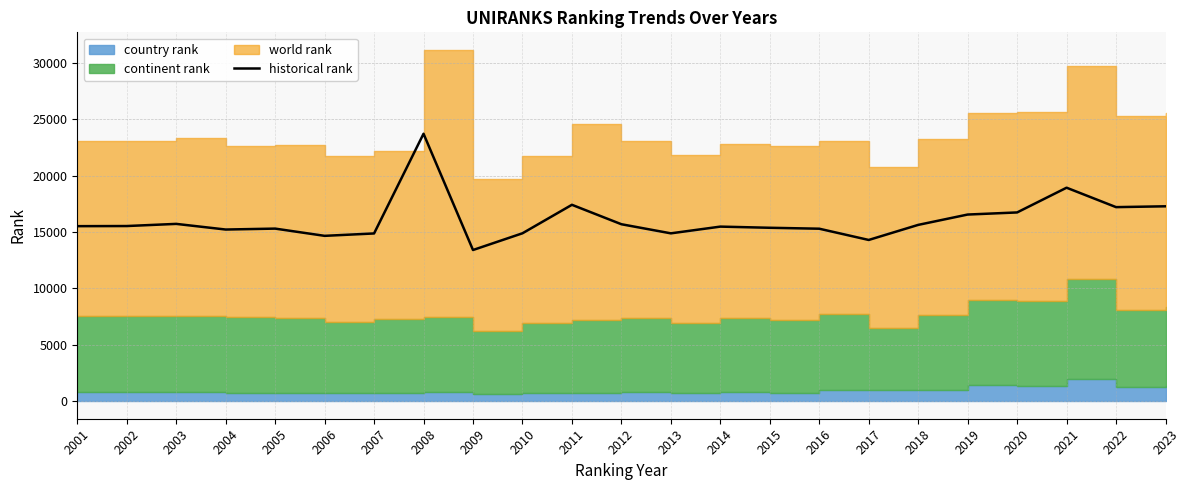

Reading left to right, what are all the values shown in this chart?

2001=15531	2002=15542	2003=15733	2004=15232	2005=15314	2006=14672	2007=14884	2008=23733	2009=13415	2010=14899	2011=17427	2012=15702	2013=14894	2014=15491	2015=15388	2016=15305	2017=14307	2018=15644	2019=16562	2020=16749	2021=18944	2022=17220	2023=17294